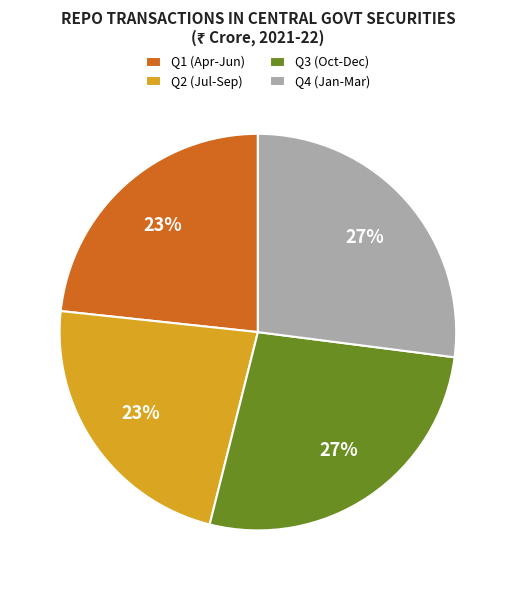

Does Q2 (Jul-Sep) represent more than half of the total?

No